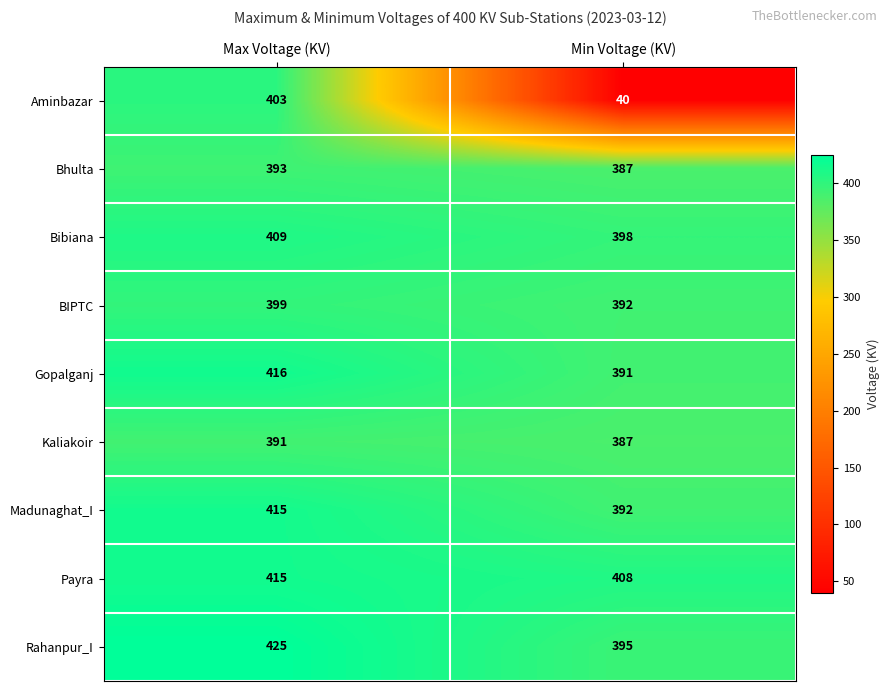

What is the difference between the Kaliakoir values at Max Voltage (KV) and Min Voltage (KV)?

4